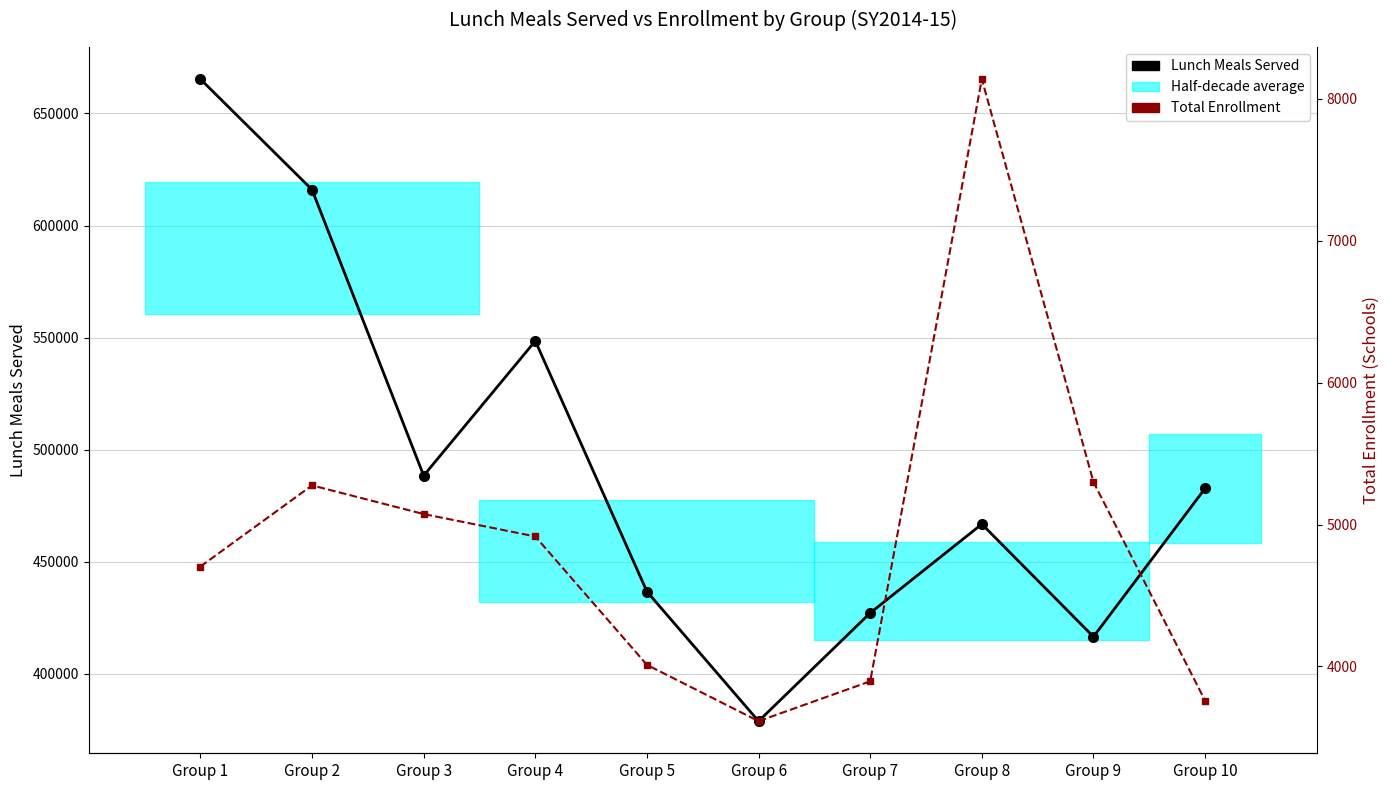

What is the difference between the maximum and minimum values in the Total Enrollment (Schools) series?

4526